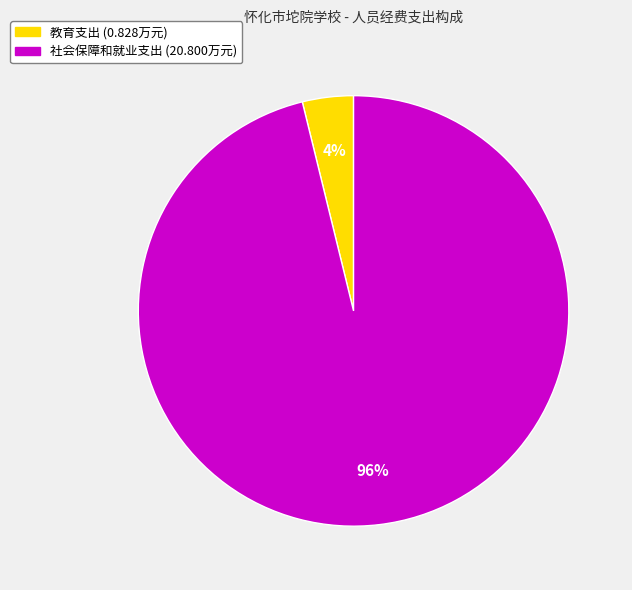

What is the smallest slice in the pie chart?

教育支出